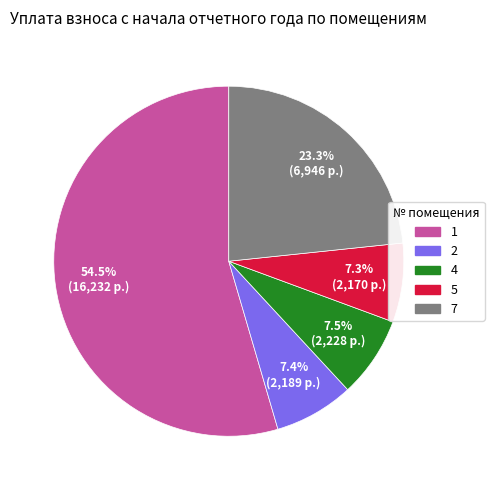

Does any single category account for the majority?

Yes